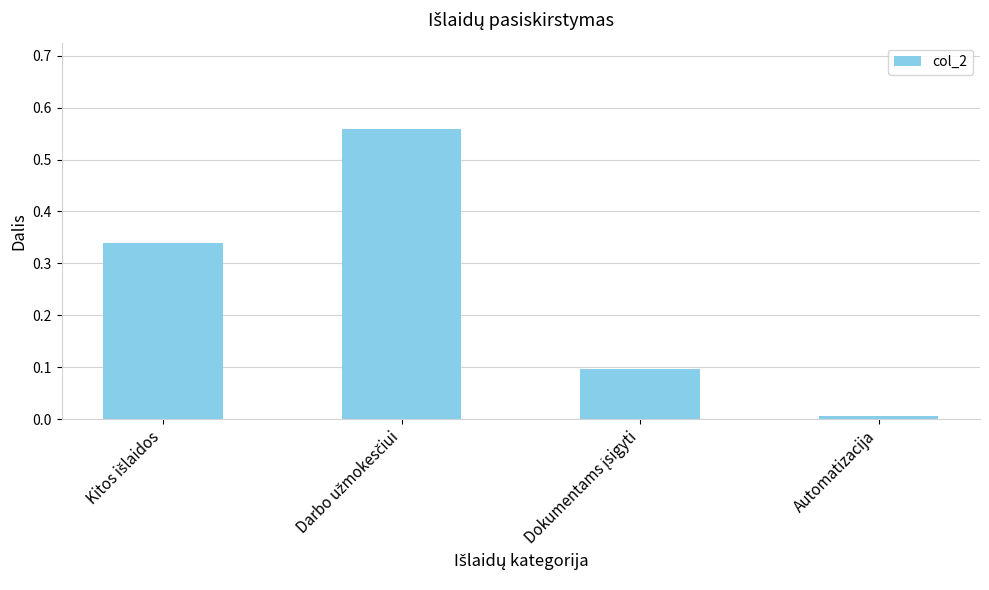

What is the sum of all values?

1.0